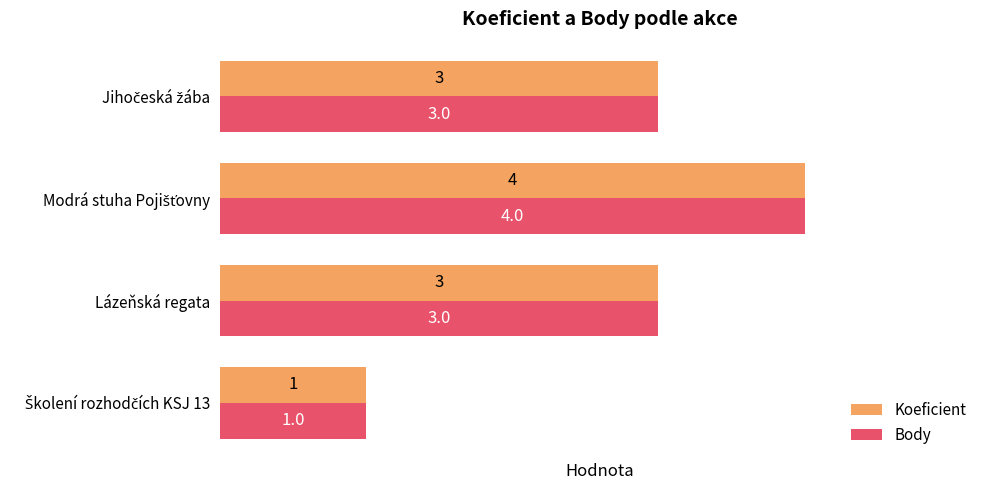

Count the Body values in the range 3 to 4.

3